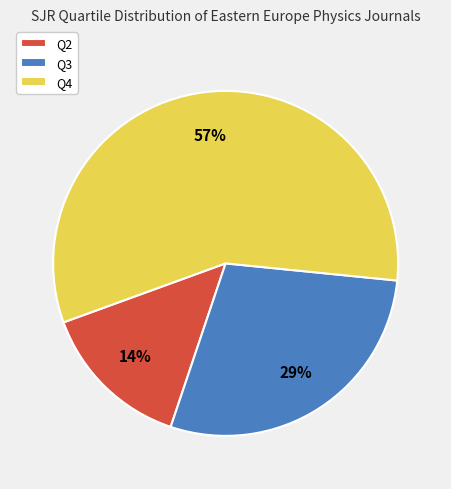

Which category accounts for the majority?

Q4